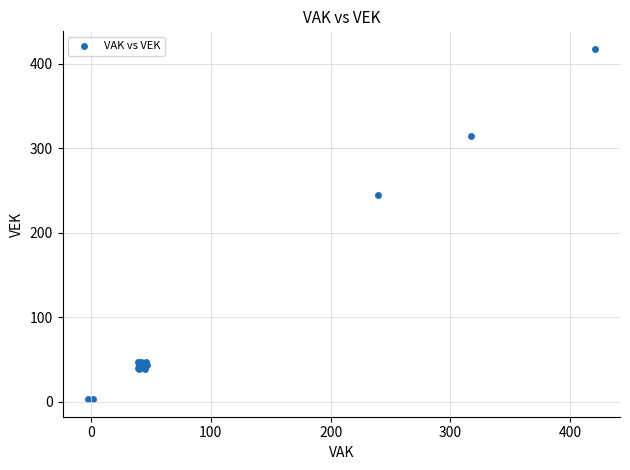

What Y value in the scatter plot is closest to 210?

244.3